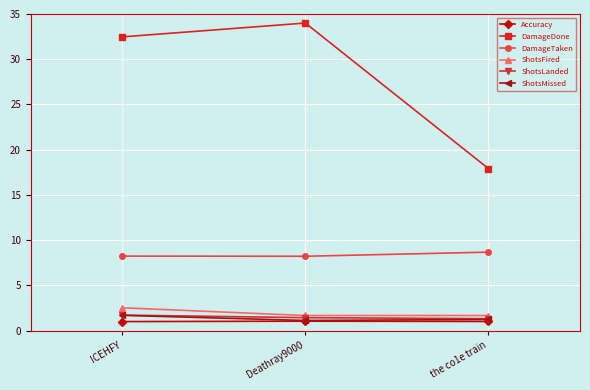

What is the difference between the maximum and minimum values in the ShotsFired series?

0.9